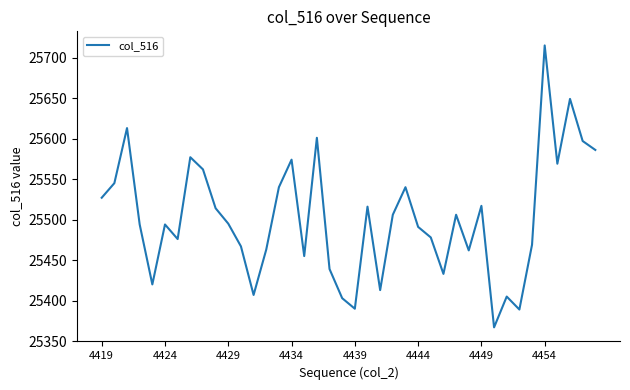

What is the minimum value shown in the chart?

25367